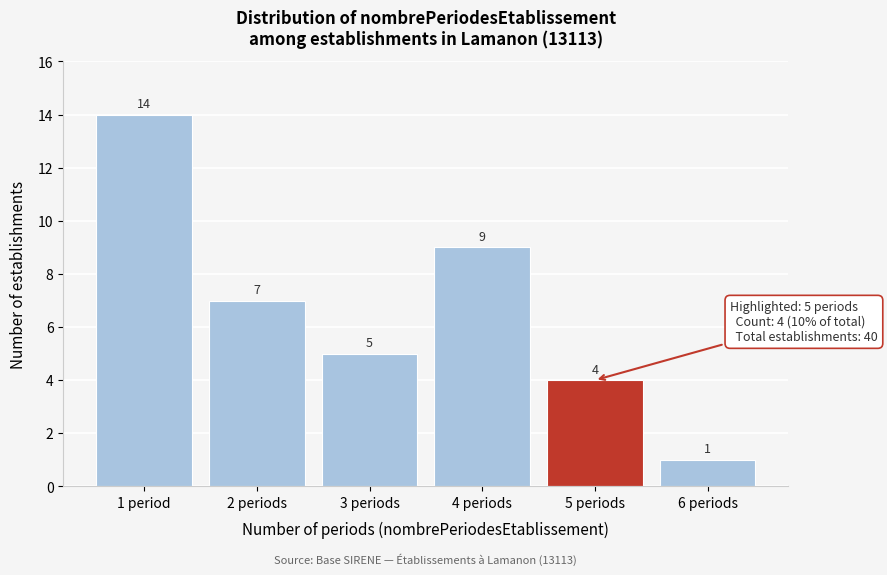

Reading right to left, what are all the values shown in this chart?

1	4	9	5	7	14